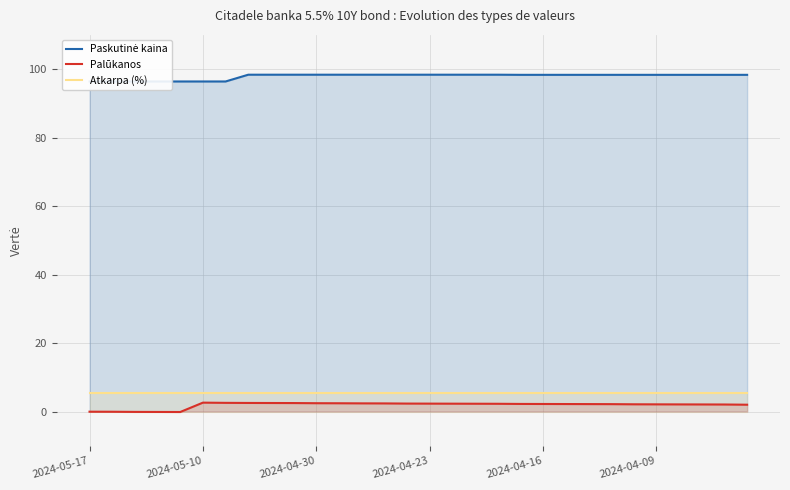

Which series changed the most between 9 and 28?

Palūkanos